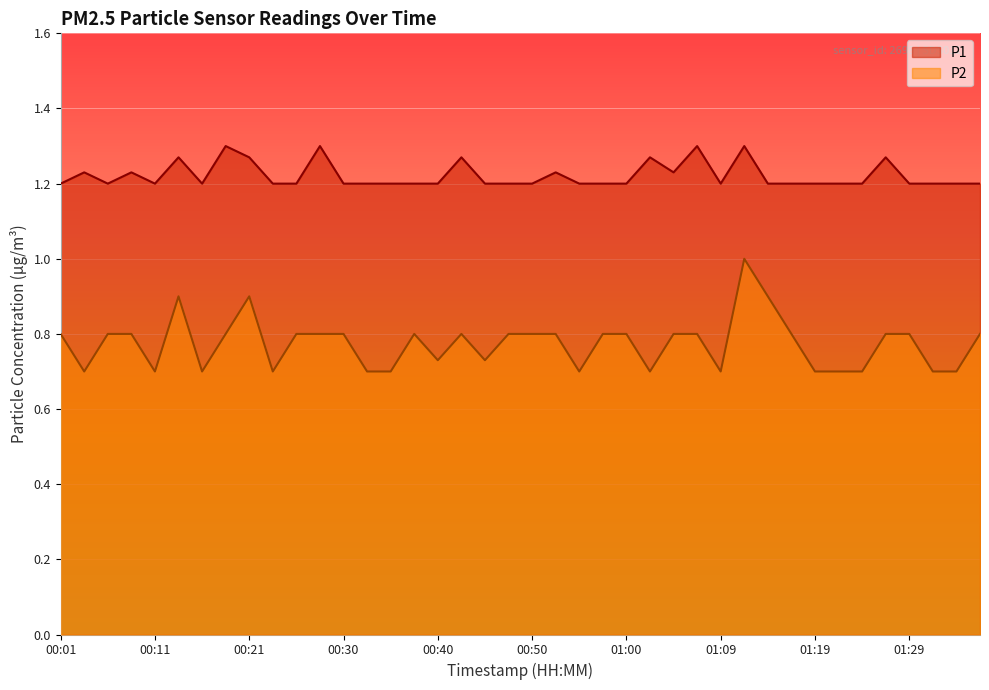

What are all the series names shown in the legend?

P1, P2